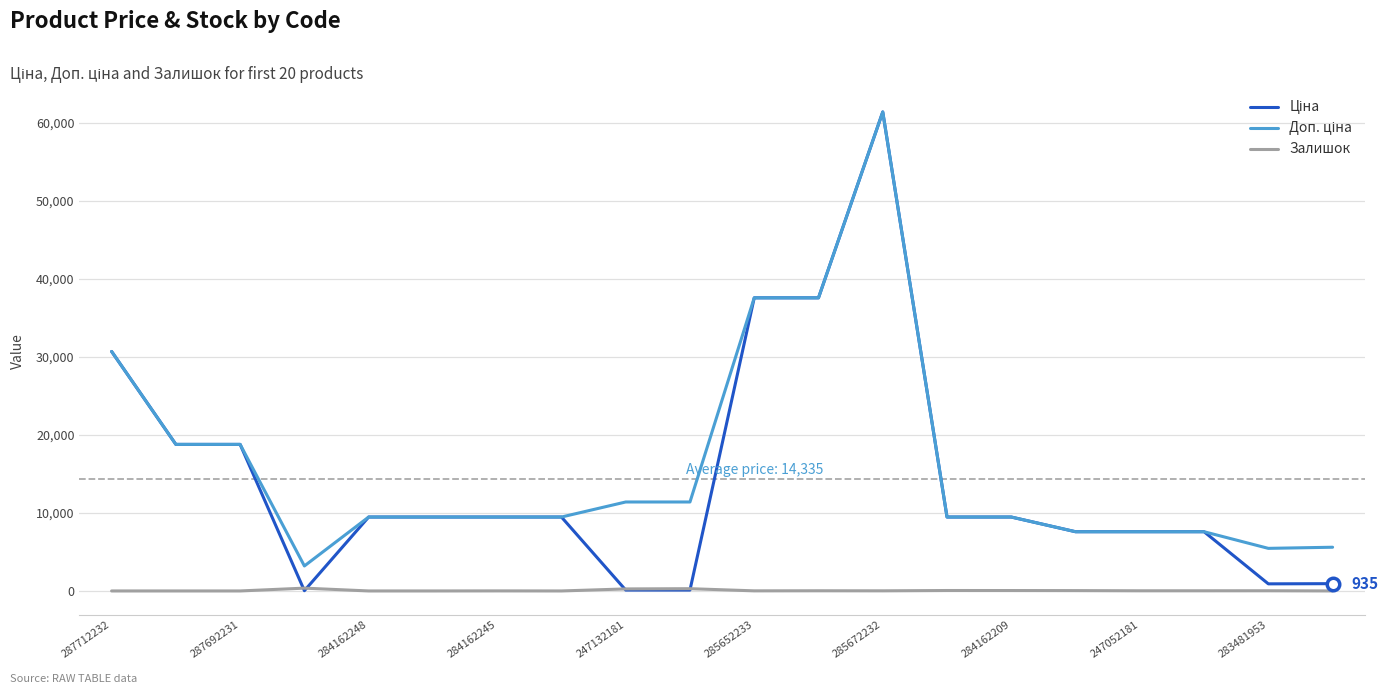

What is the greatest value displayed?

61434.3